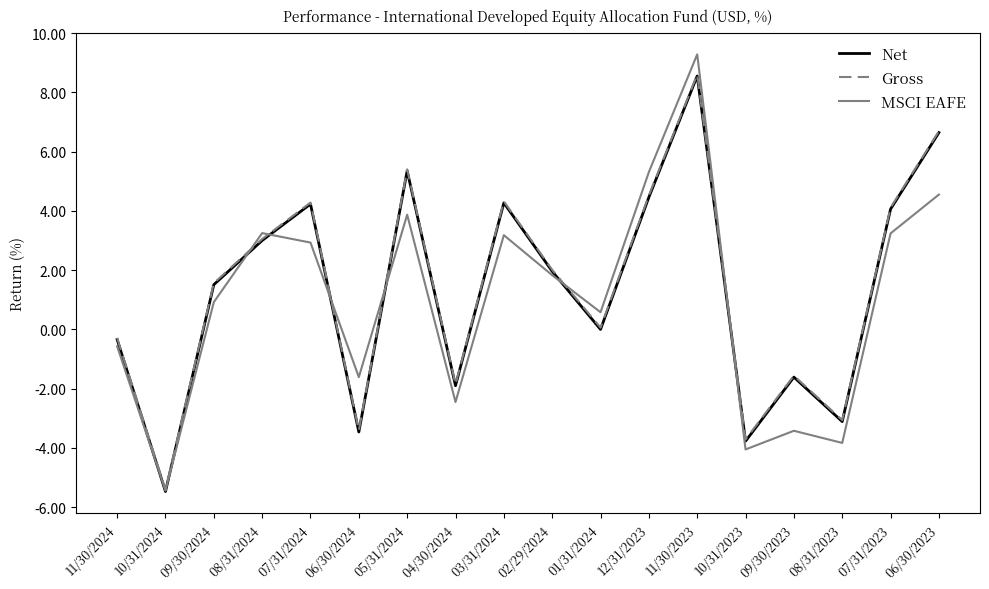

At which category does MSCI EAFE reach its first local valley?

10/31/2024